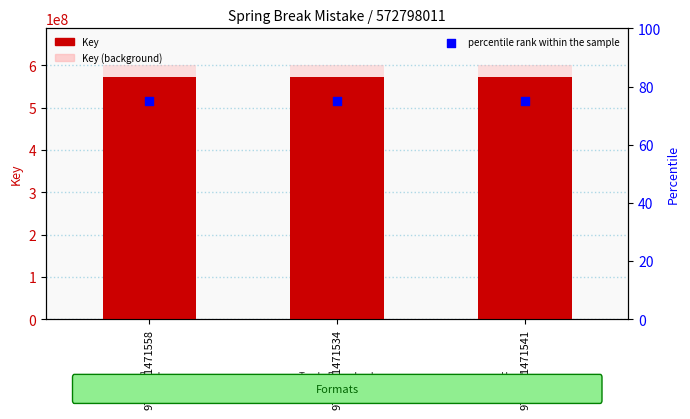

Which series has the largest Y range (max minus min)?

Key